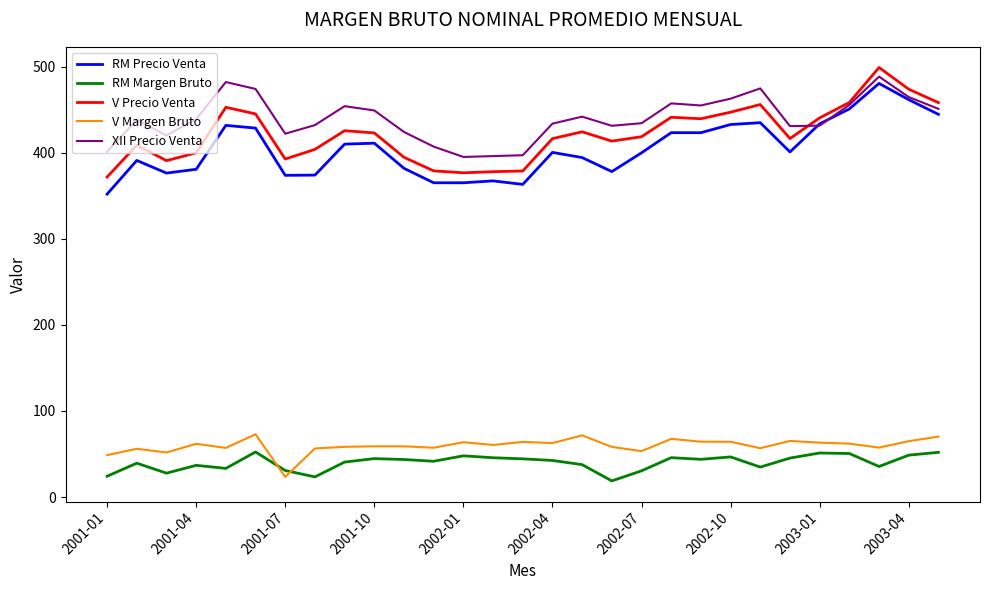

True or false: V Precio Venta and RM Margen Bruto intersect in this chart.

False